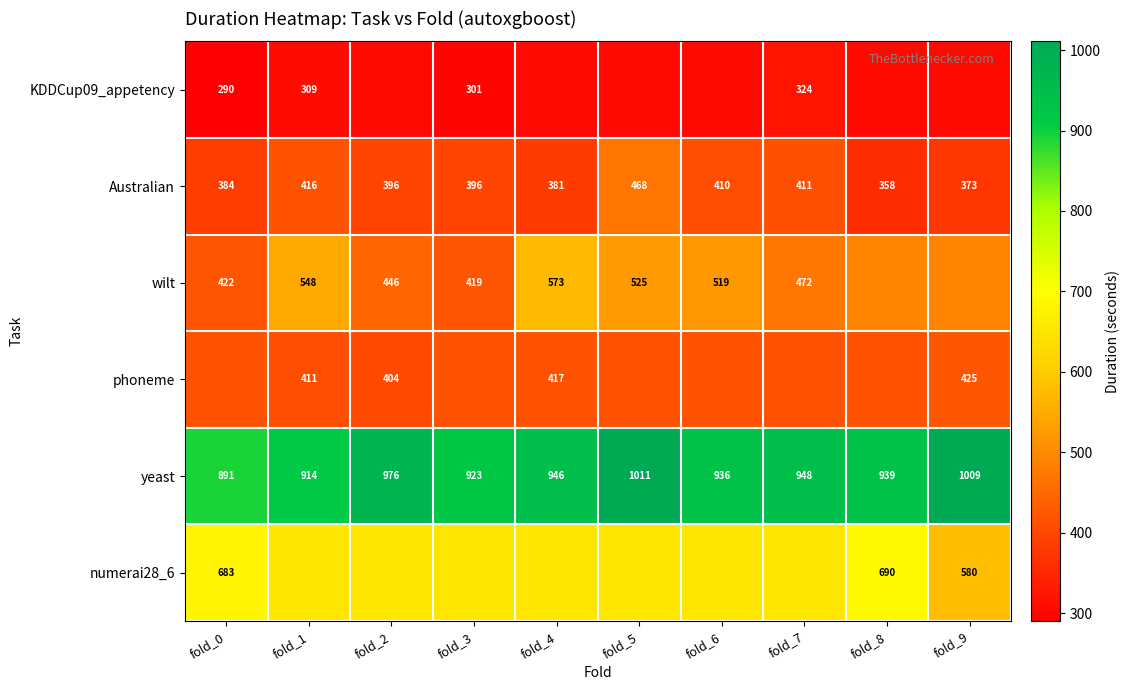

At which category is the sum across all series the highest?

fold_5